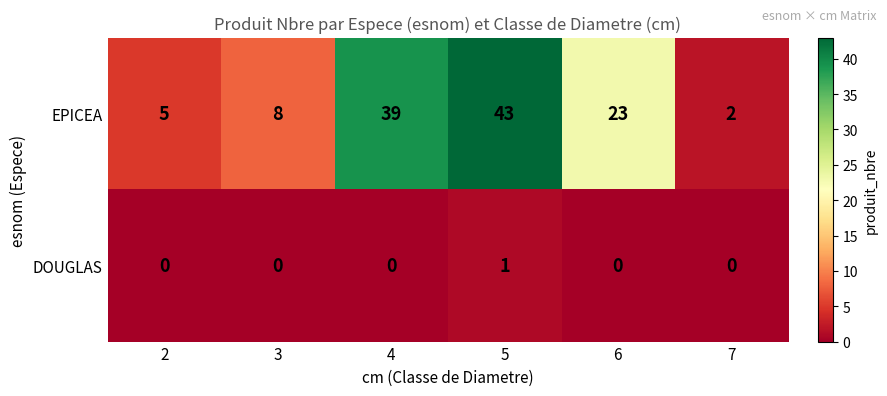

At how many categories does at least one series exceed 4?

5